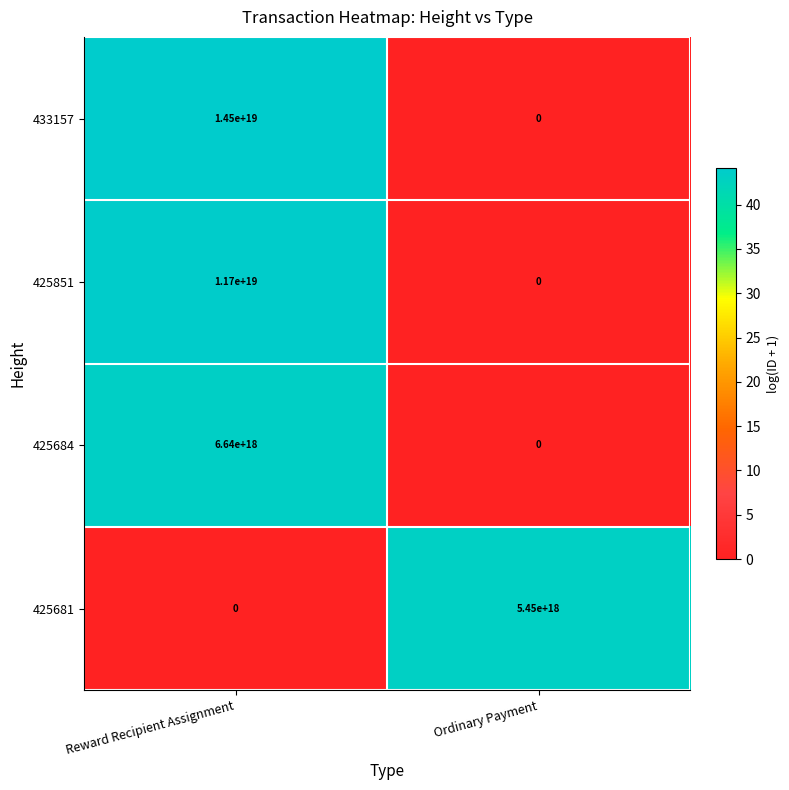

True or false: 433157 has a value of 0 at Ordinary Payment.

True